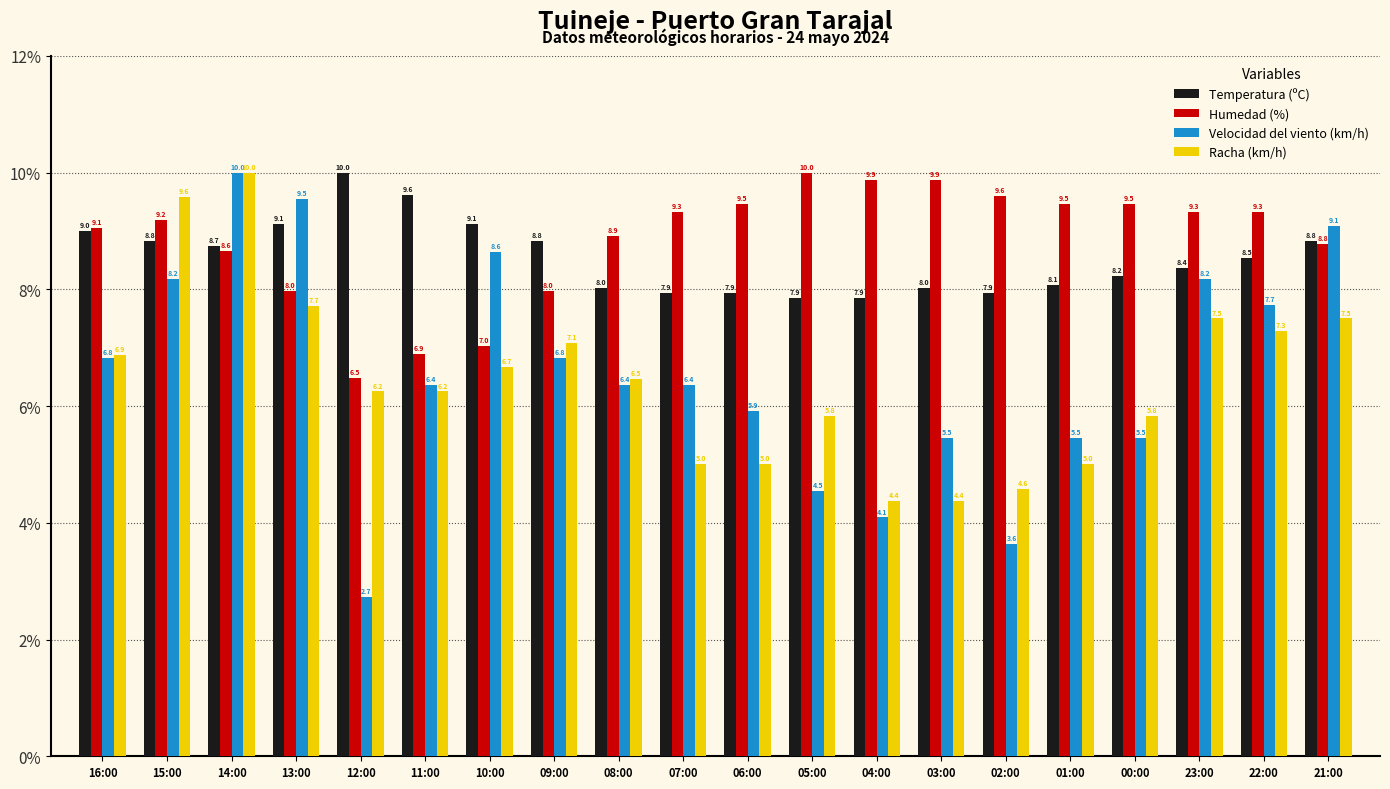

Count the number of data series in this chart.

4